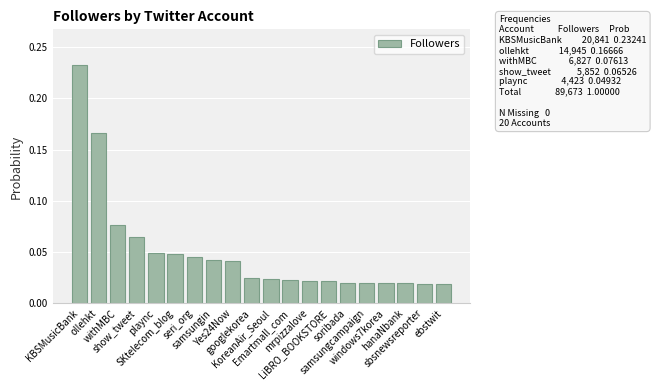

What is the label of the 2nd bar from the left?

ollehkt